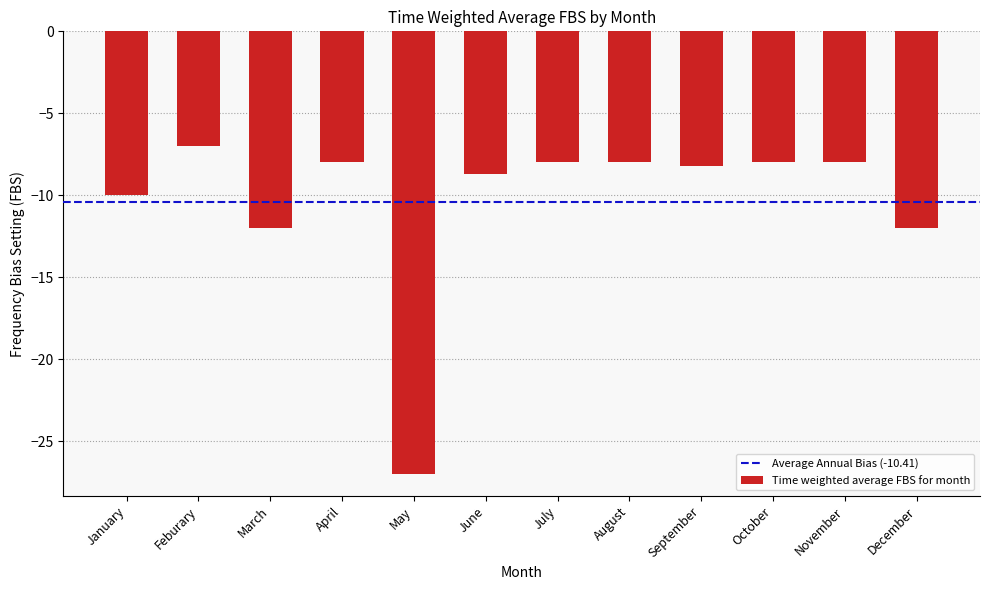

What is the sum of the values at June and January?

-18.7